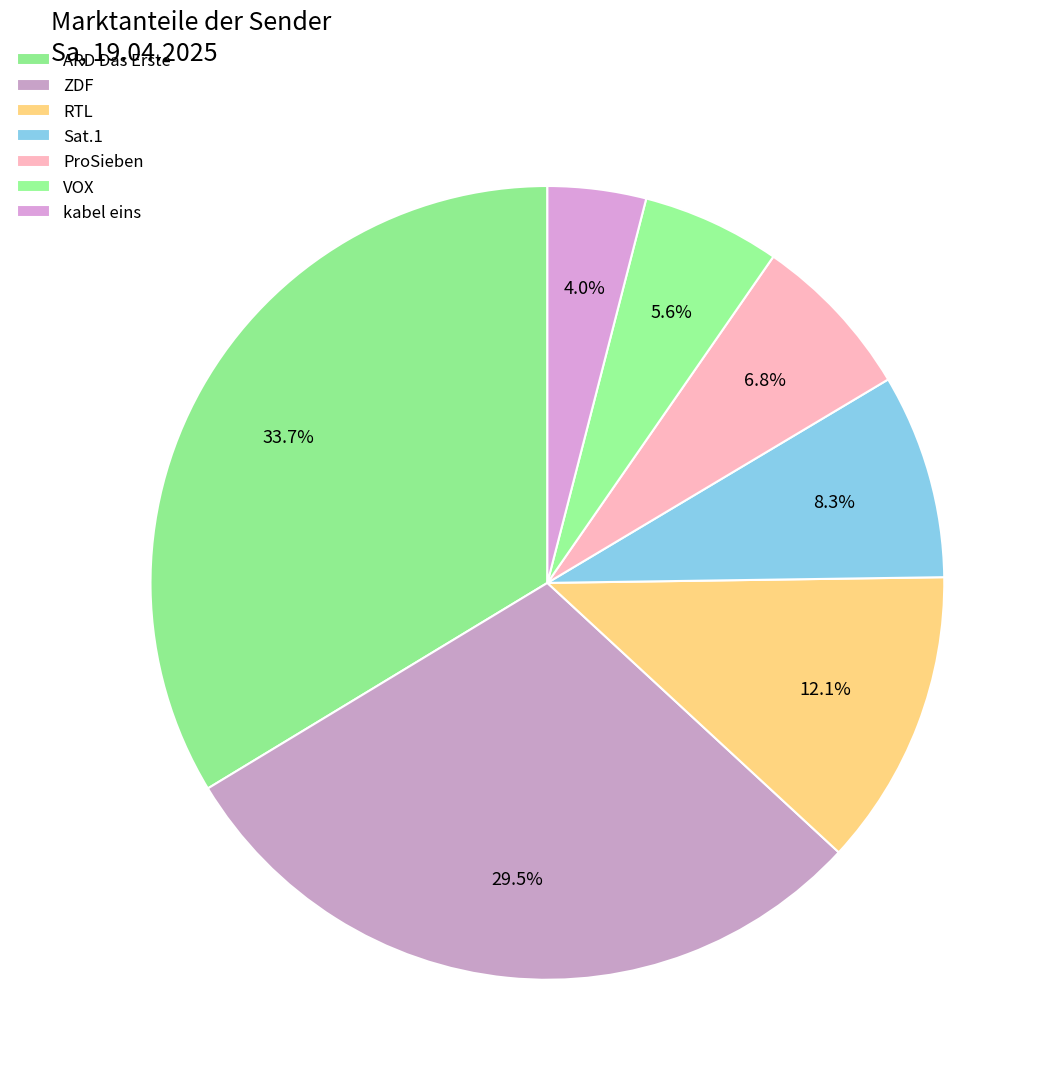

Rank the categories by value from lowest to highest.

kabel eins, VOX, ProSieben, Sat.1, RTL, ZDF, ARD Das Erste